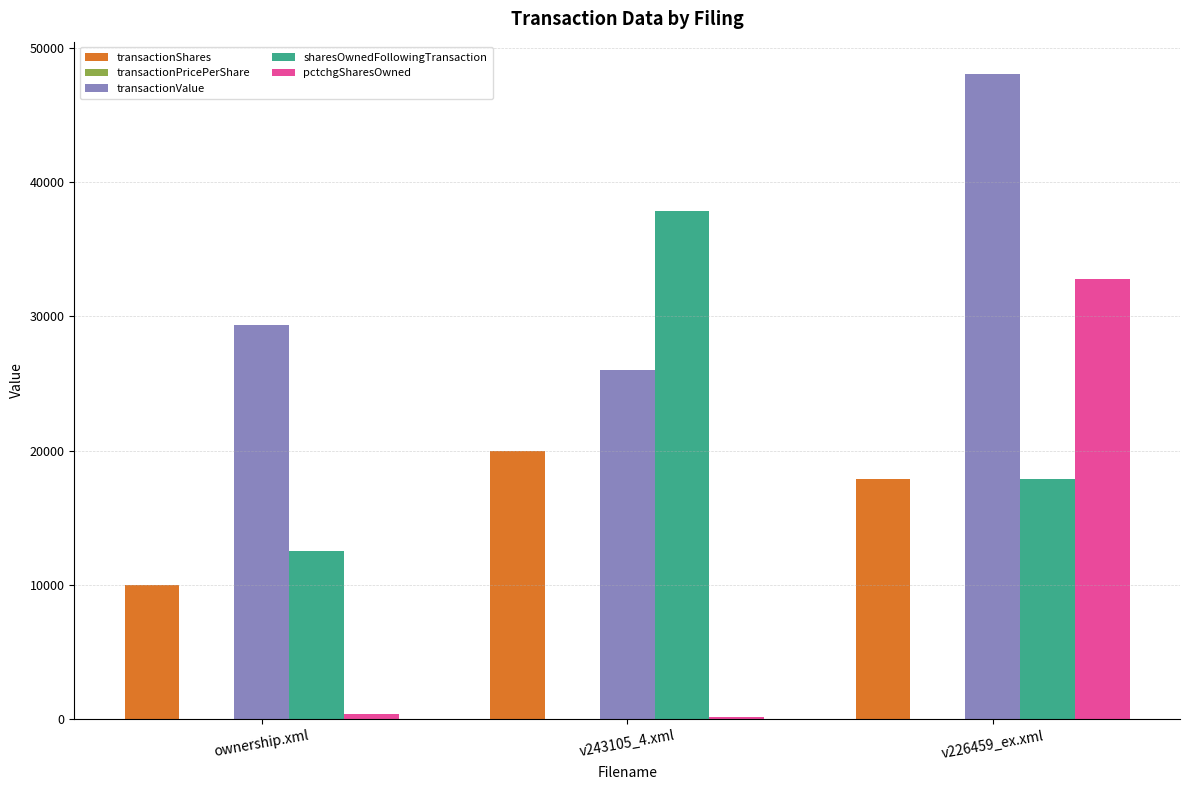

At which label is transactionShares closest to 15000?

v226459_ex.xml